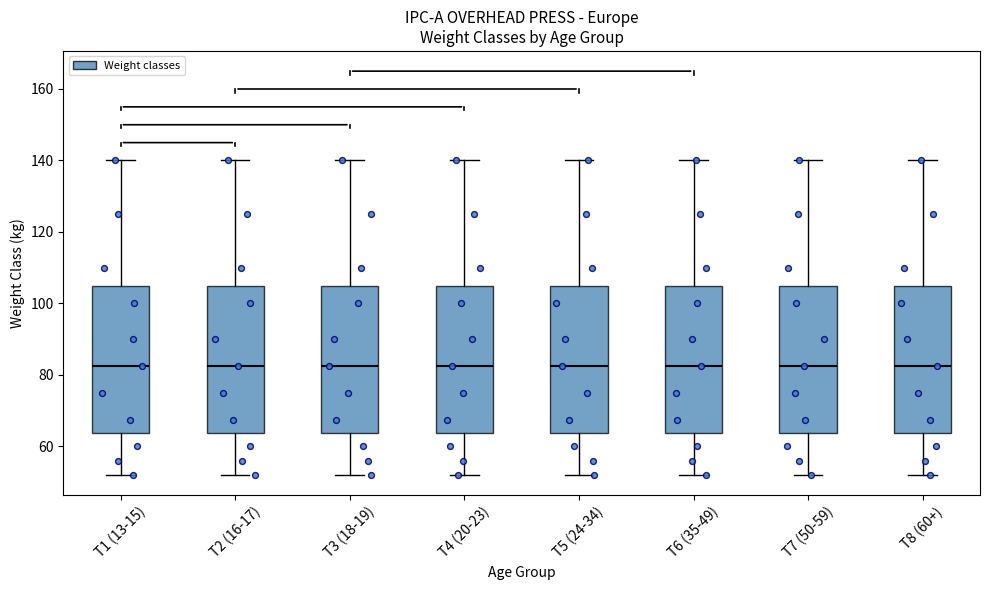

Reading left to right, transcribe this box plot: for each box, give where its median line is, the range the box spans, and where its two whiskers end, as read against the y-axis. The values are not printed on the chart, so give them approximately, as read against the axis.

T1 (13-15): median 82, box 64 to 106, whiskers 52 to 140
T2 (16-17): median 82, box 64 to 106, whiskers 52 to 140
T3 (18-19): median 82, box 64 to 106, whiskers 52 to 140
T4 (20-23): median 82, box 64 to 106, whiskers 52 to 140
T5 (24-34): median 82, box 64 to 106, whiskers 52 to 140
T6 (35-49): median 82, box 64 to 106, whiskers 52 to 140
T7 (50-59): median 82, box 64 to 106, whiskers 52 to 140
T8 (60+): median 82, box 64 to 106, whiskers 52 to 140